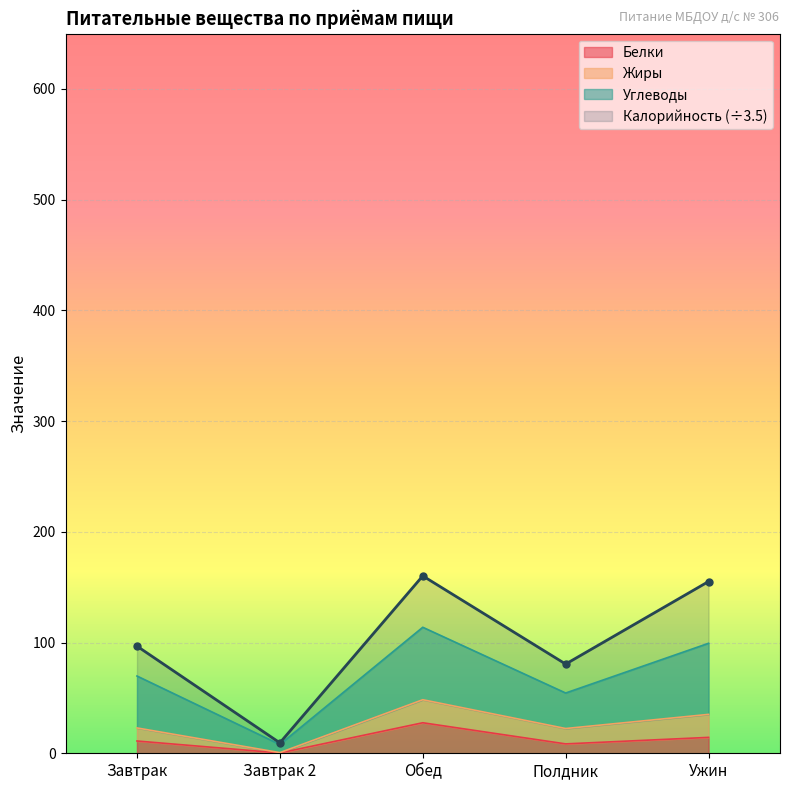

What is the label of the 3rd point from the right?

Обед